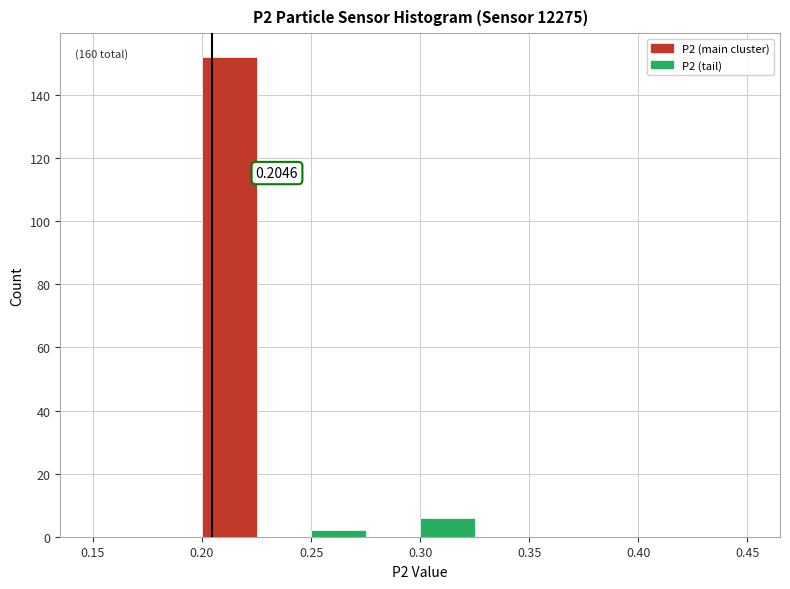

Which range on the x-axis has the tallest bar?

0.200 to 0.225